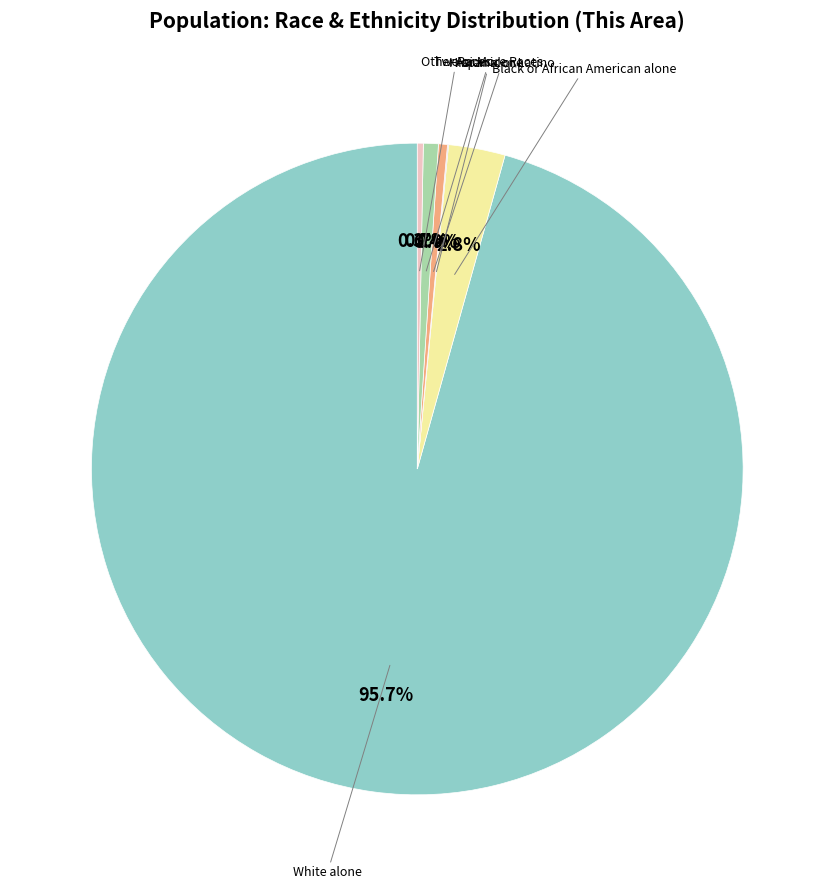

Is there a majority slice in this chart?

Yes